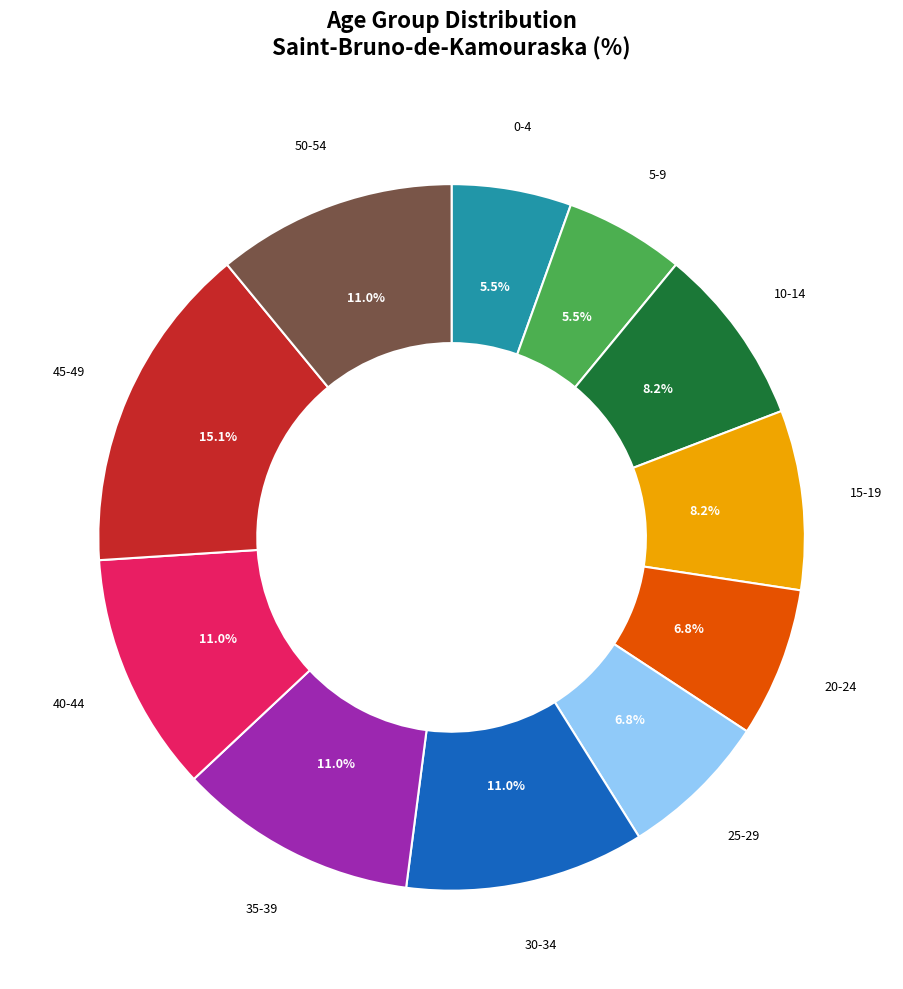

How many slices are in this pie chart?

11